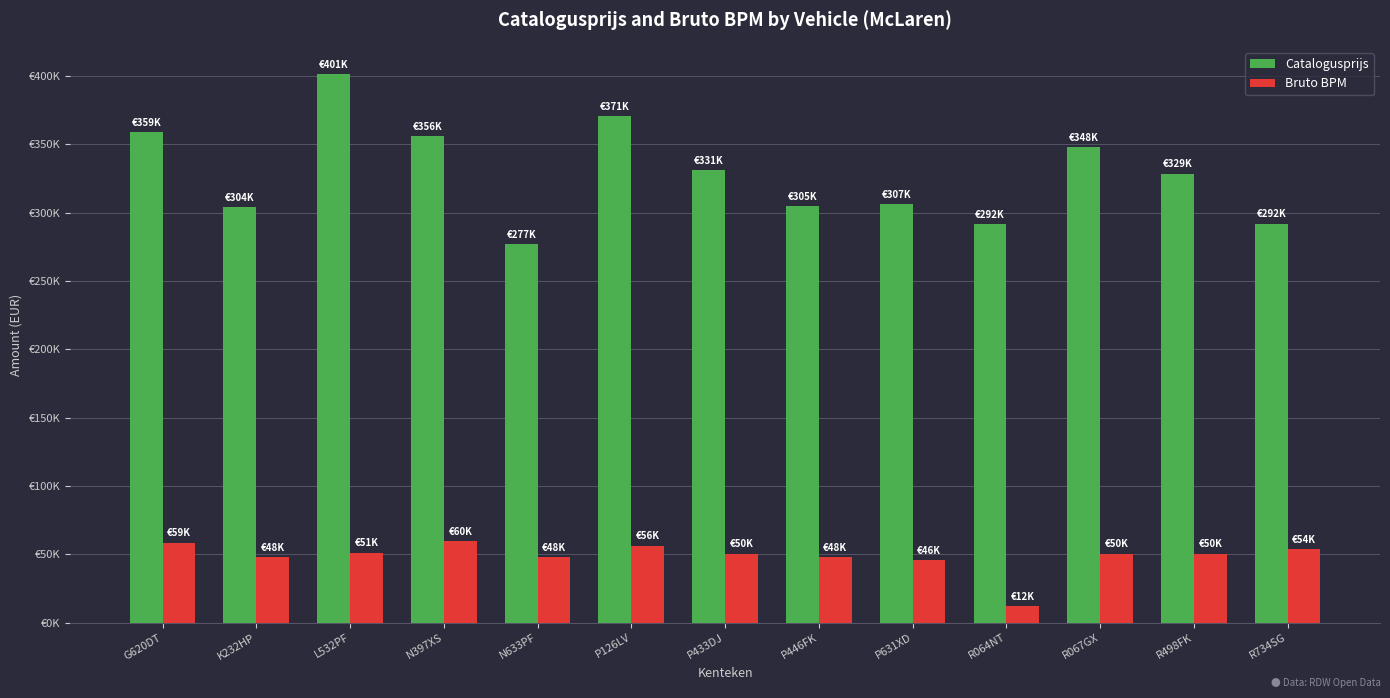

Are the bars horizontal?

No